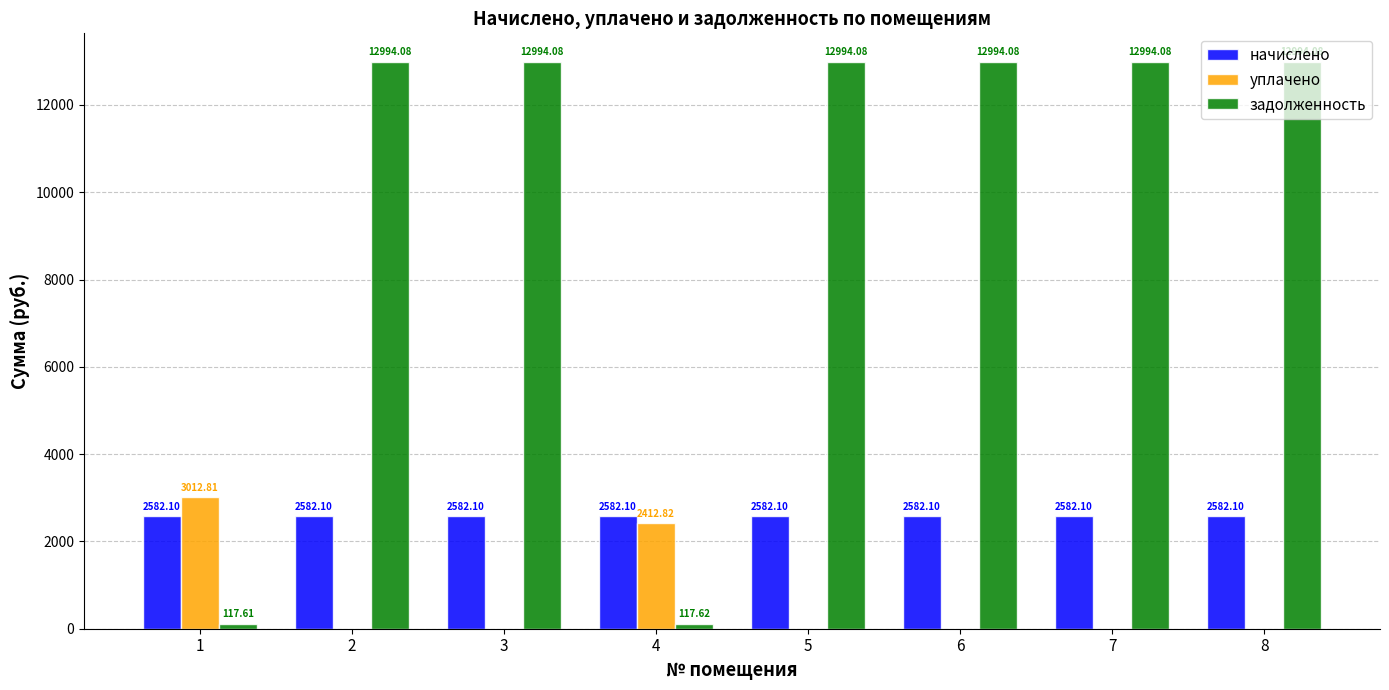

How many series are shown in this chart?

3